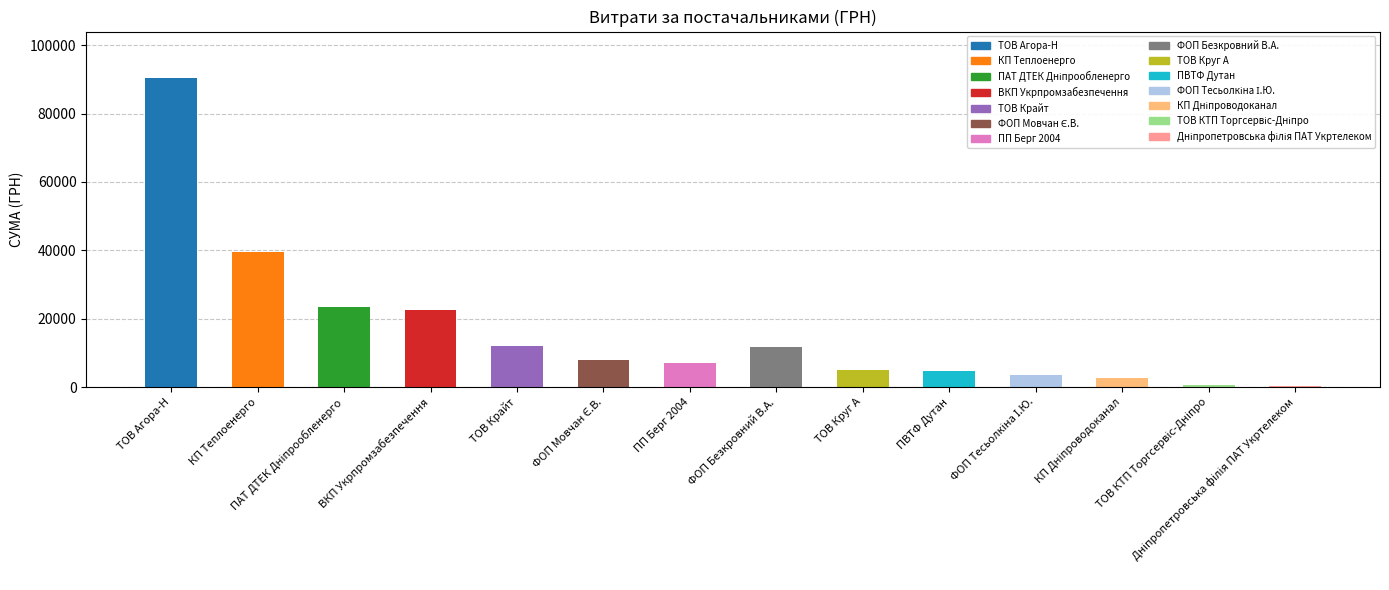

What is the sum of all values?

230885.6